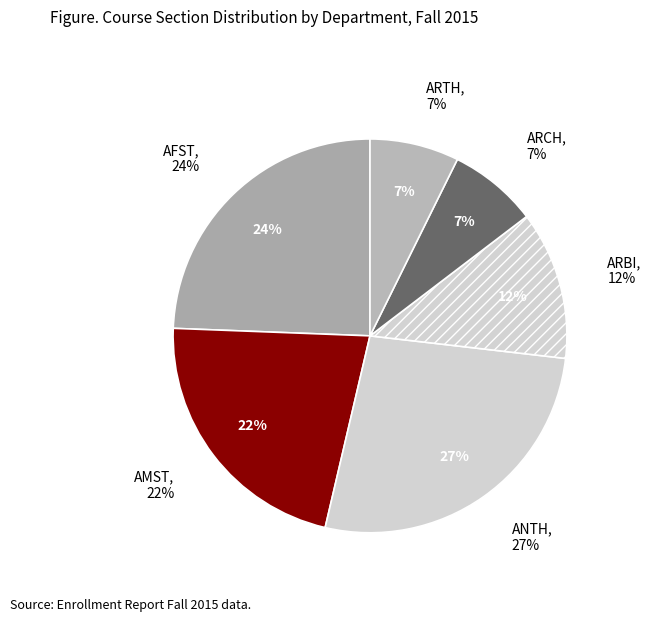

Rank the categories by value from highest to lowest.

ANTH, AFST, AMST, ARBI, ARCH, ARTH